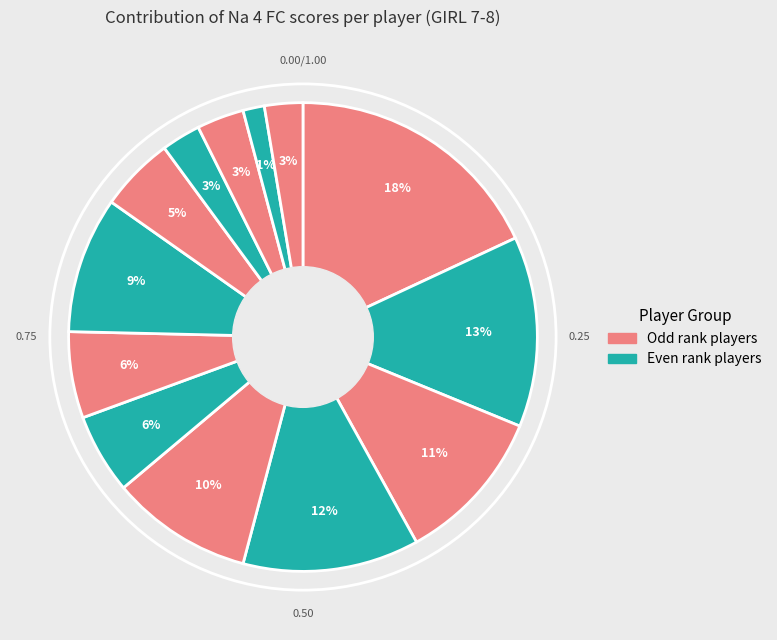

How many slices are in this pie chart?

13